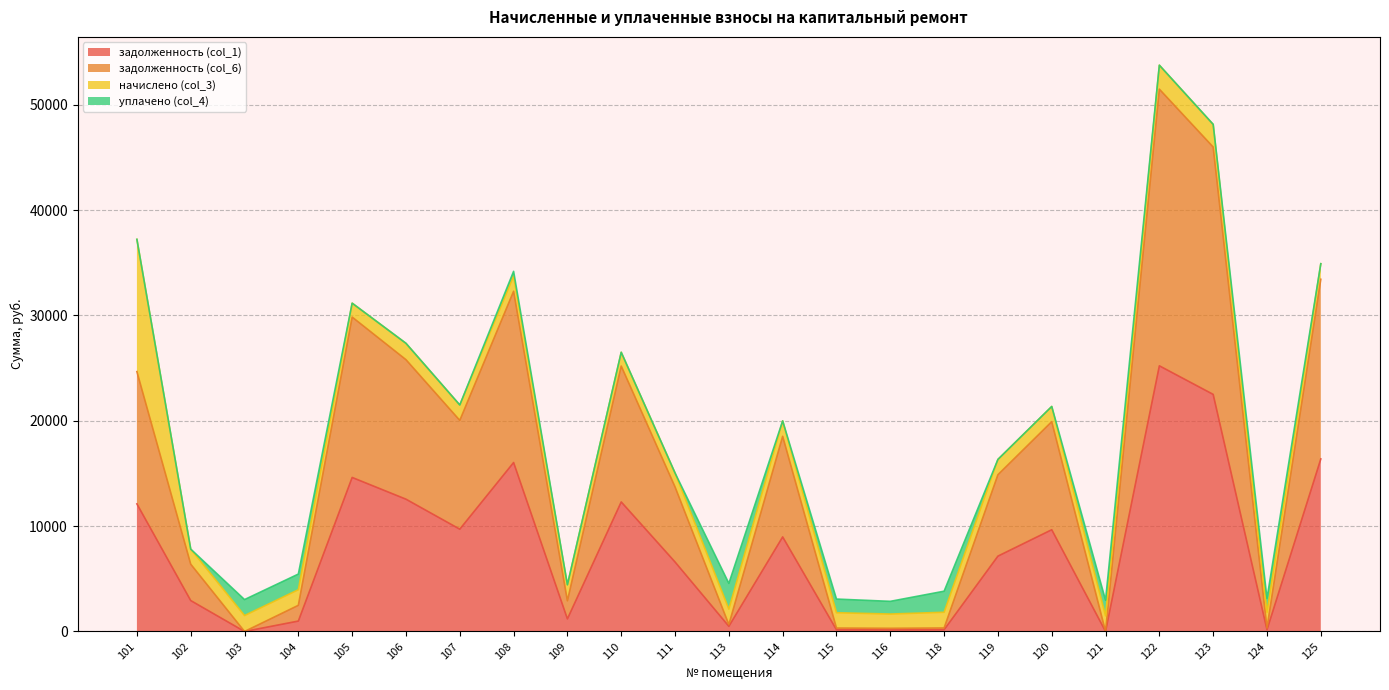

Which category has the highest value in the задолженность (col_1) series?

122